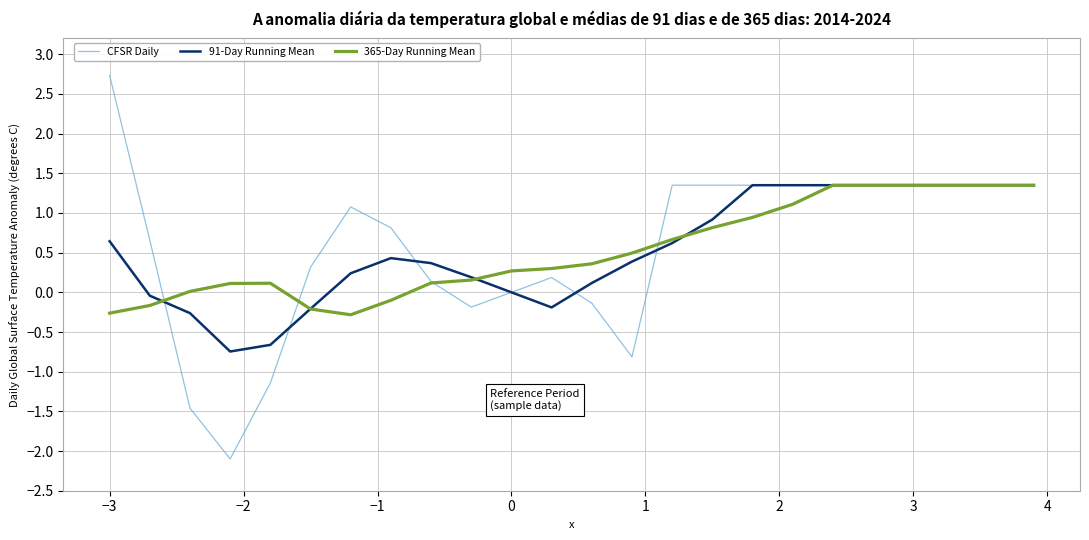

What is the highest value of the 91-Day Running Mean series?

1.4